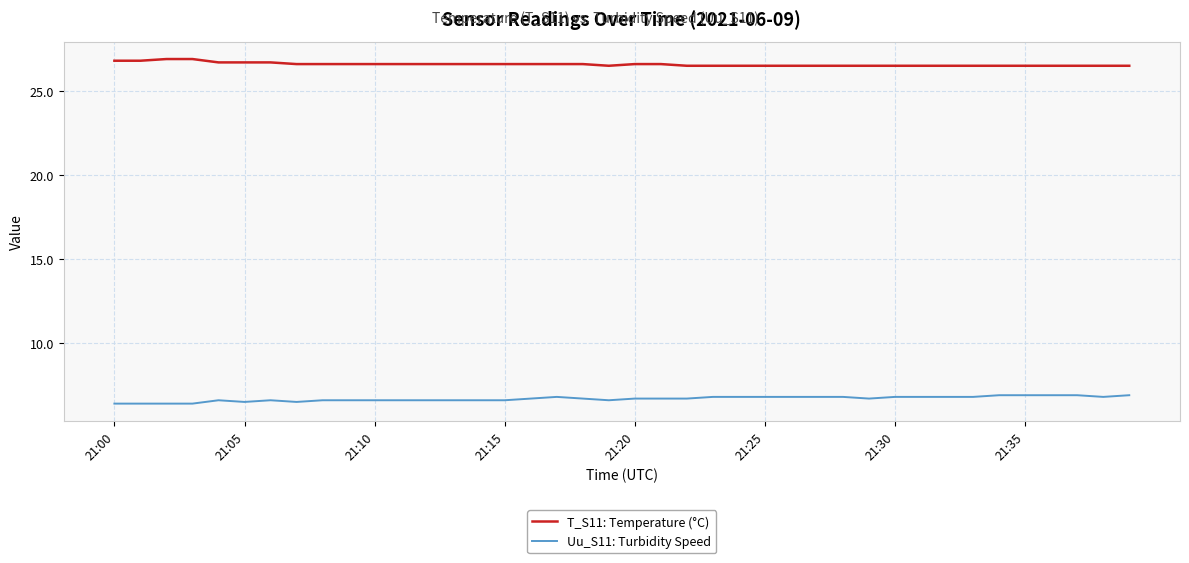

Which series has the largest total across all categories?

T_S11: Temperature (°C)